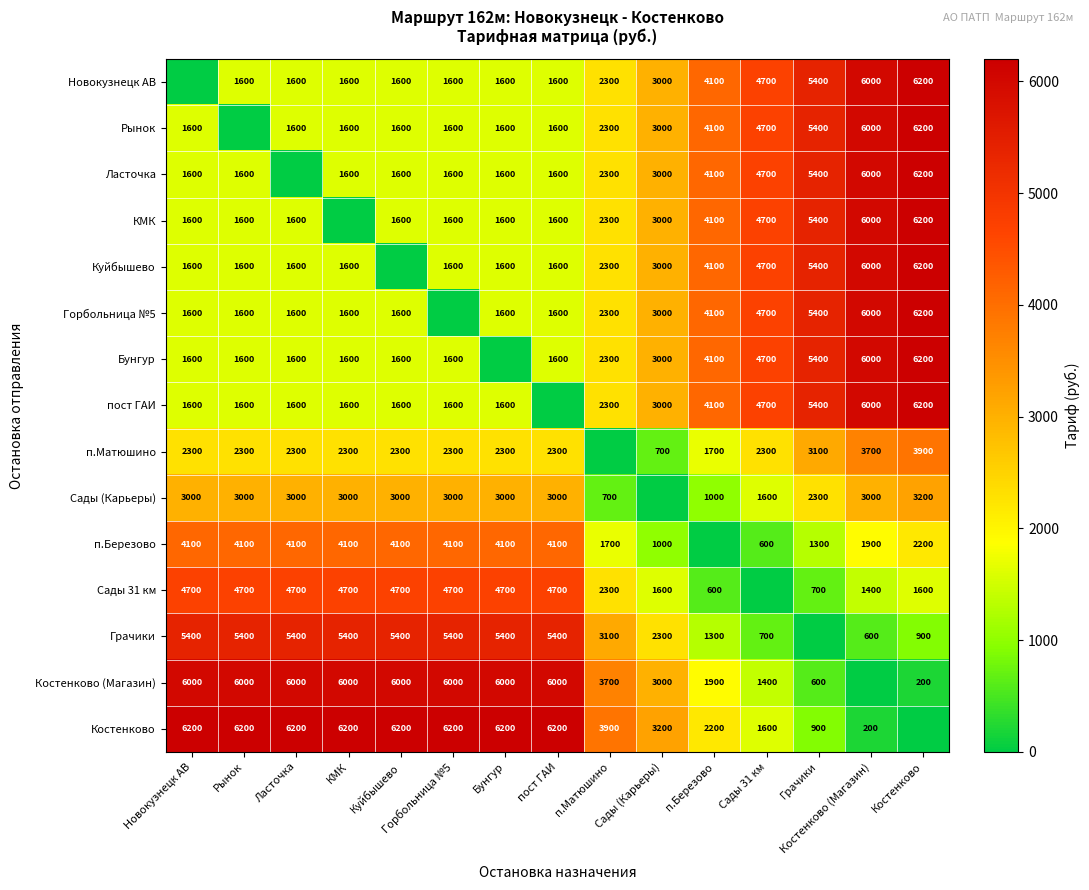

How many data points does each series have?

15